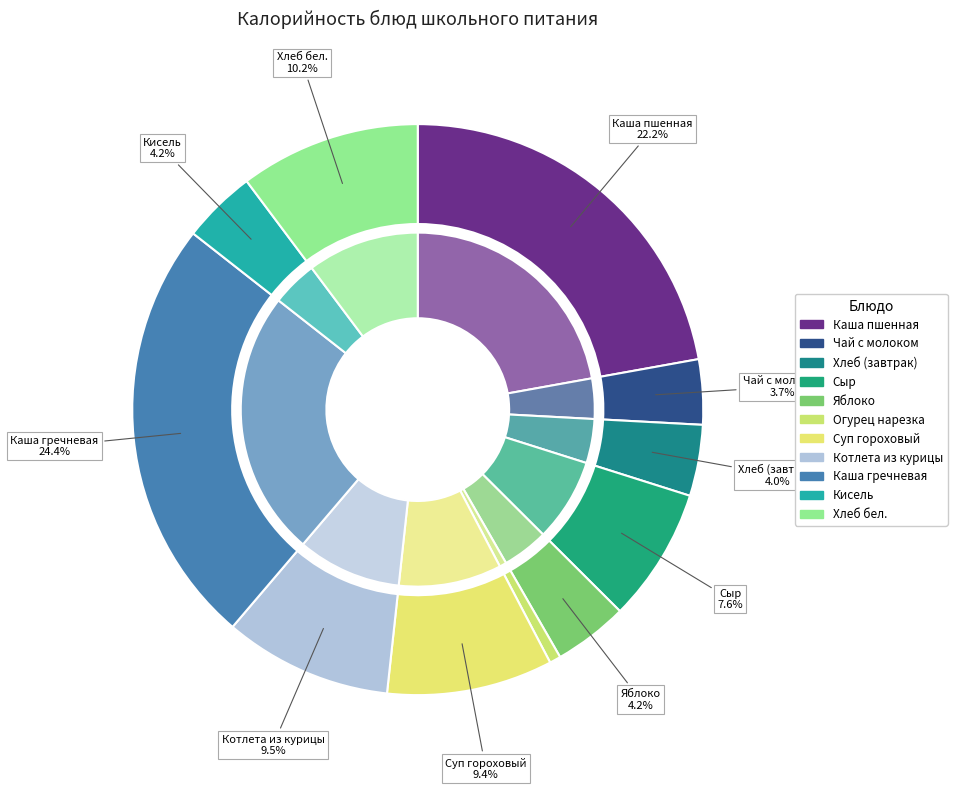

Which has a higher value, Огурец нарезка or Яблоко?

Яблоко